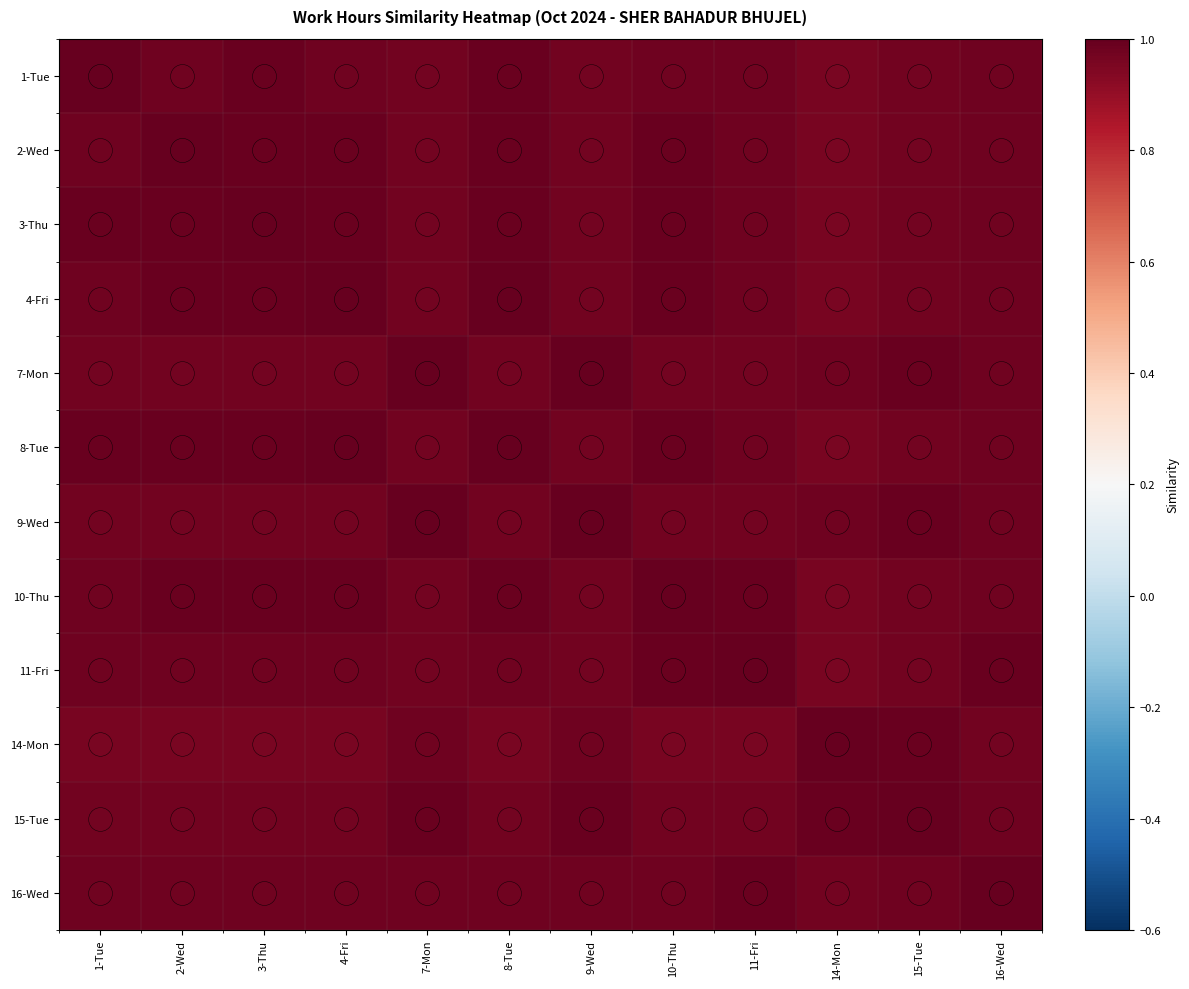

How many distinct data groups are displayed?

12